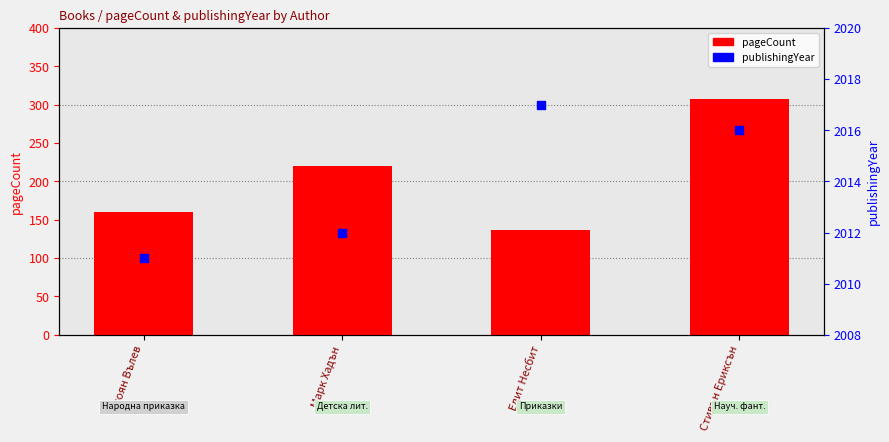

Which series has the widest spread of Y values?

pageCount